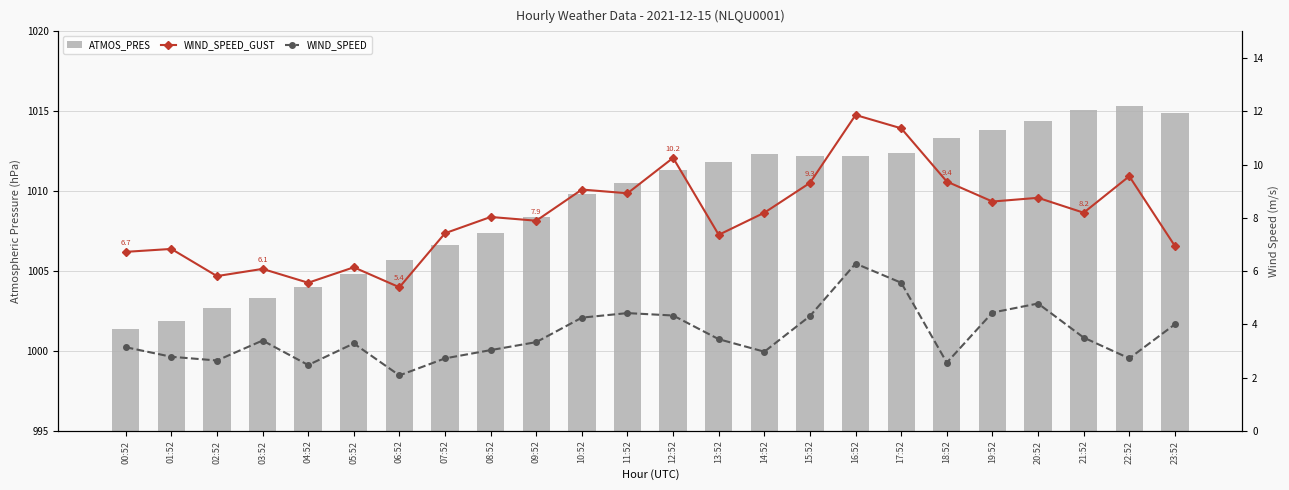

Reading left to right, what are all the values shown in this chart?

ATMOS_PRES: 1001.4	1001.9	1002.7	1003.3	1004.0	1004.8	1005.7	1006.6	1007.4	1008.4	1009.8	1010.5	1011.3	1011.8	1012.3	1012.2	1012.2	1012.4	1013.3	1013.8	1014.4	1015.1	1015.3	1014.9
WIND_SPEED_GUST: 6.7	6.8	5.8	6.1	5.6	6.1	5.4	7.4	8.0	7.9	9.1	8.9	10.2	7.4	8.2	9.3	11.9	11.4	9.4	8.6	8.8	8.2	9.6	6.9
WIND_SPEED: 3.1	2.8	2.6	3.4	2.5	3.3	2.1	2.7	3.0	3.3	4.2	4.4	4.3	3.4	3.0	4.3	6.3	5.6	2.6	4.4	4.8	3.5	2.7	4.0